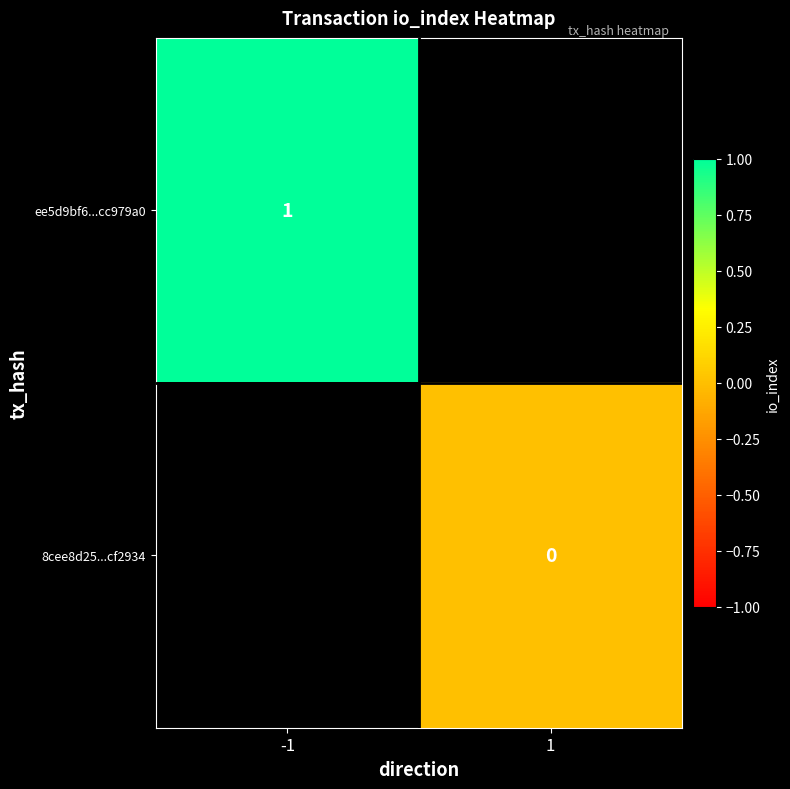

Is it true that ee5d9bf6...cc979a0 equals 1 at -1?

True